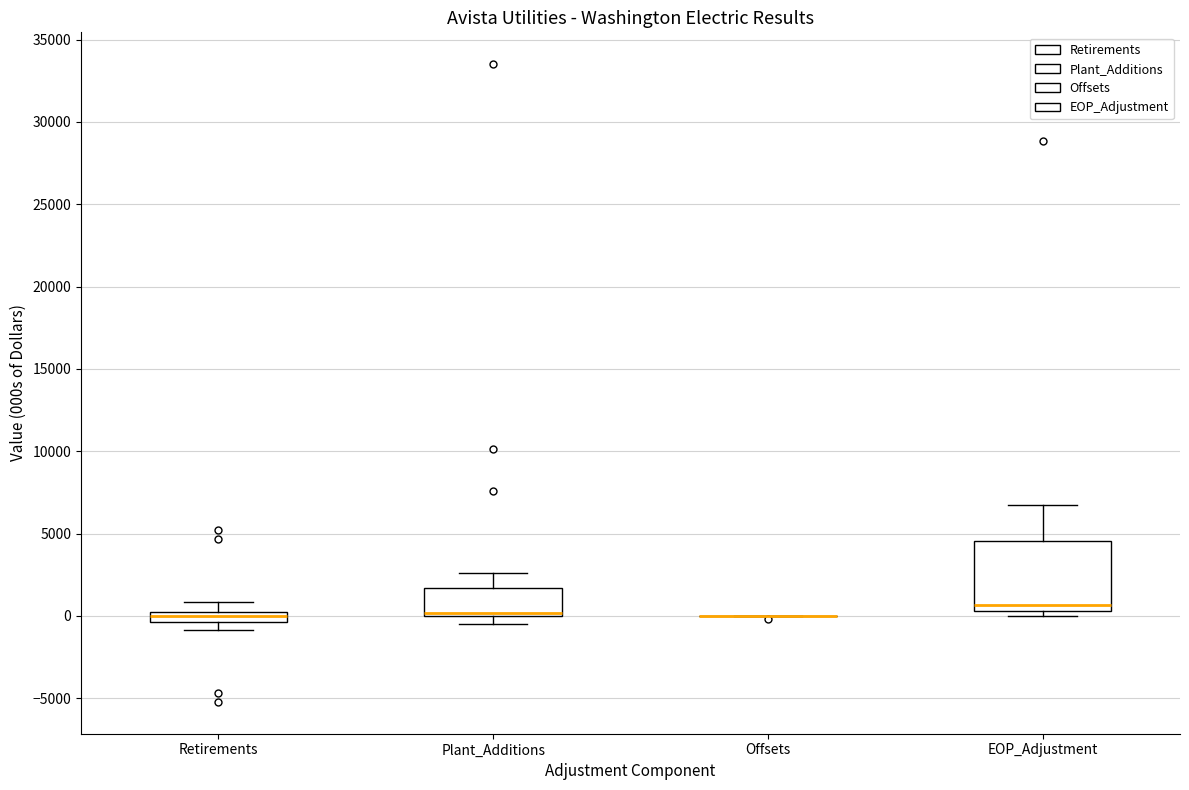

Where is the lower edge of the box for Plant_Additions on the y-axis? The values are not printed on the chart, so give them approximately, as read against the axis.

0